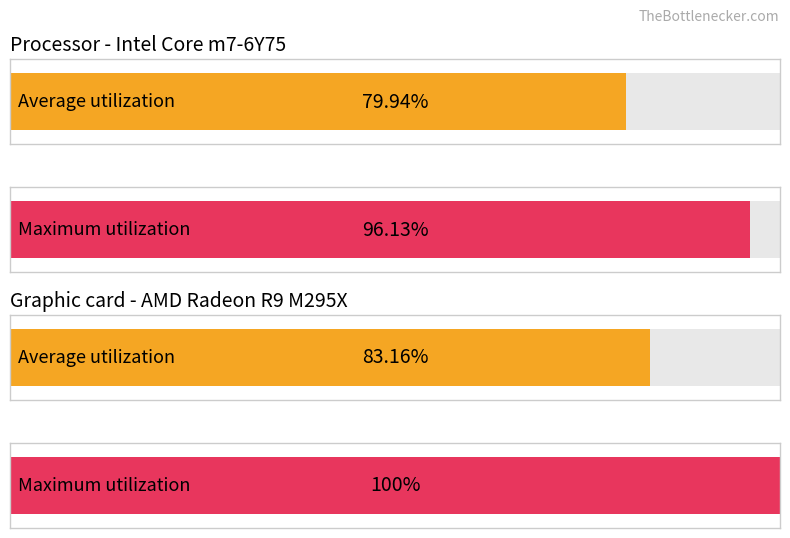

Reading right to left, what are all the values shown in this chart?

Average utilization: 白布谢村=83.2	阿勒腾也木勒乡=79.9
Maximum utilization: 白布谢村=100.0	阿勒腾也木勒乡=96.1